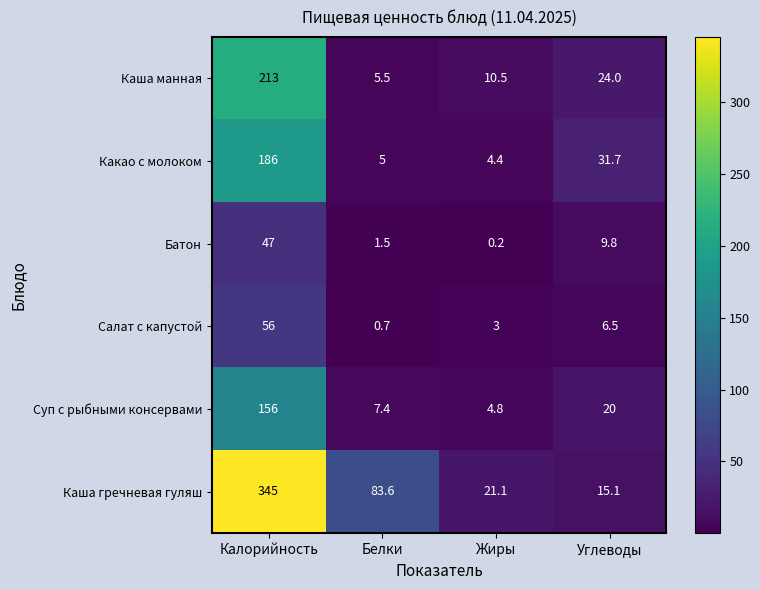

What is the average value of the Батон series?

14.6